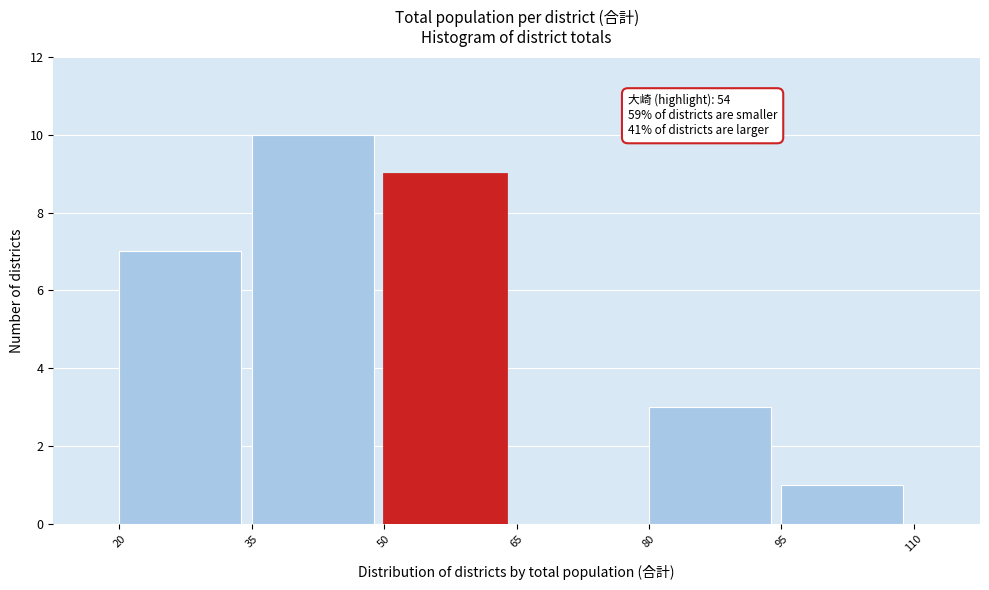

Which range on the x-axis has the tallest bar?

35 to 50